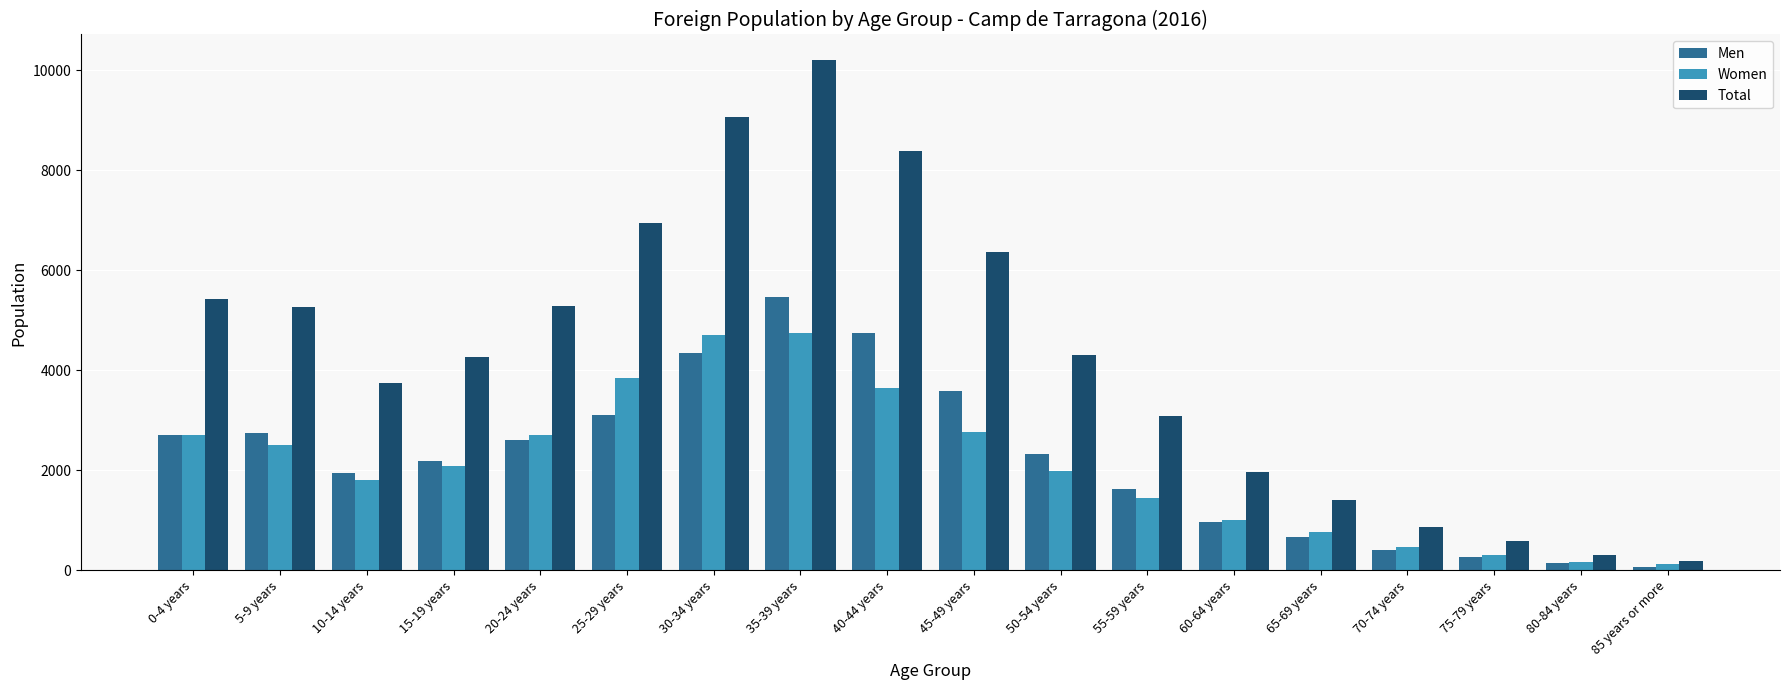

What is the maximum value shown in the chart?

10206